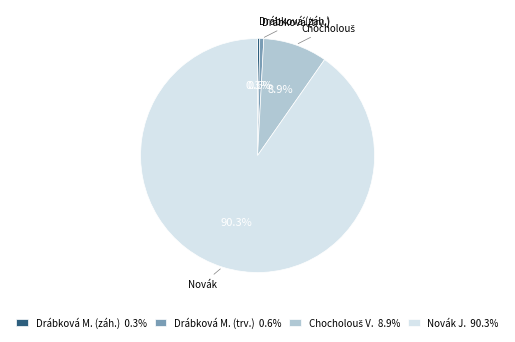

To the nearest percent, what is the difference between the largest and smallest slice percentages?

90%